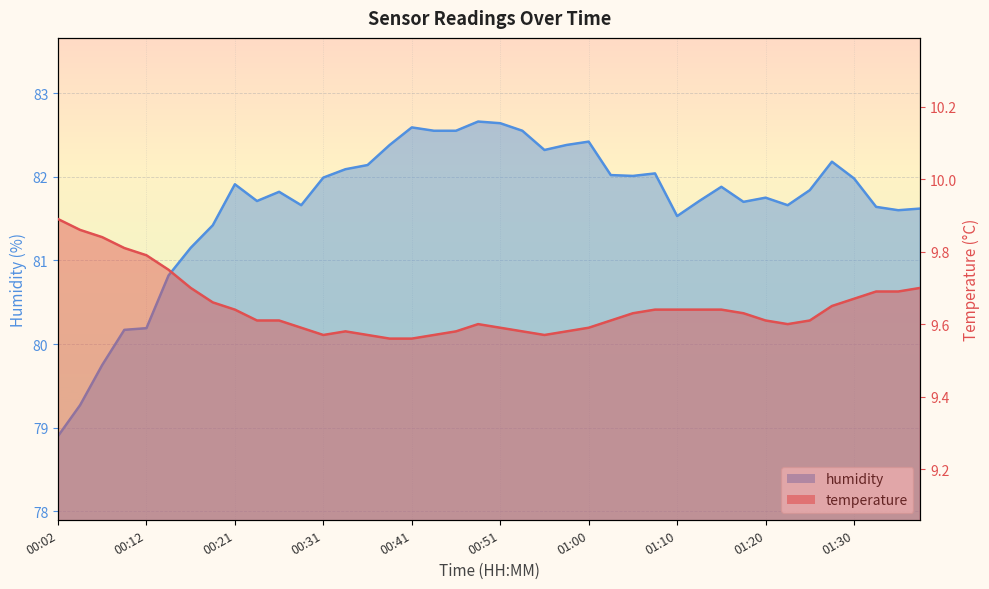

The value of temperature at 00:16 is 14.0. True or false?

False